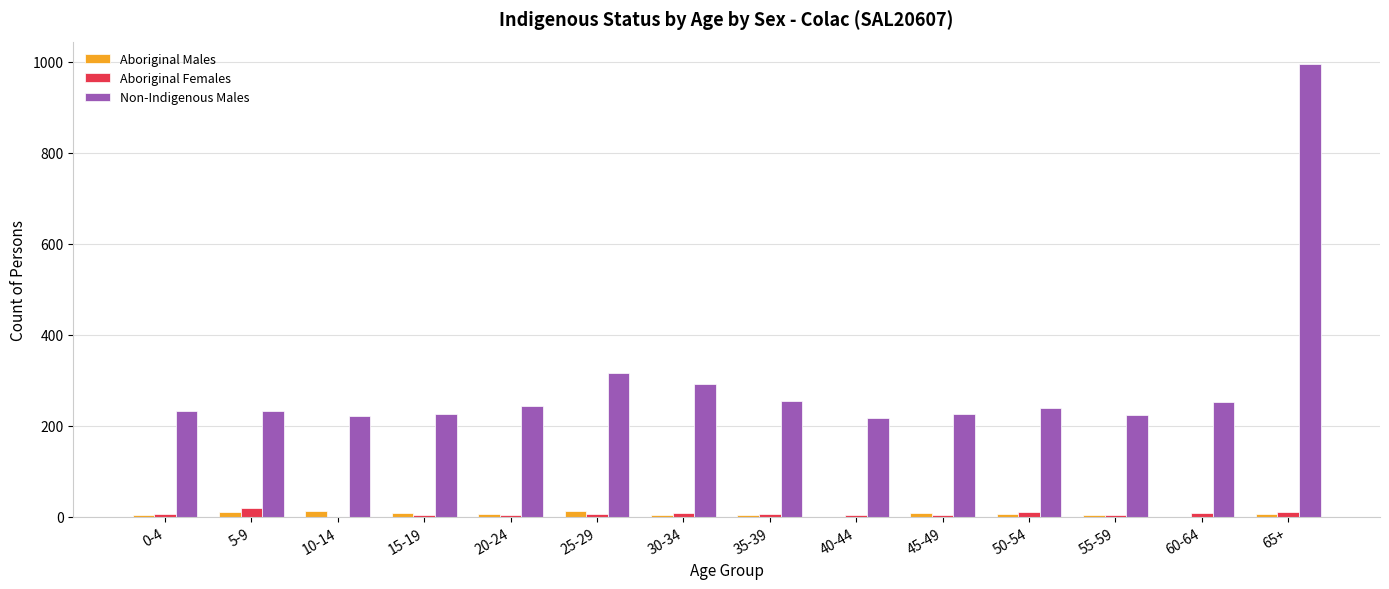

How many series are shown in this chart?

3